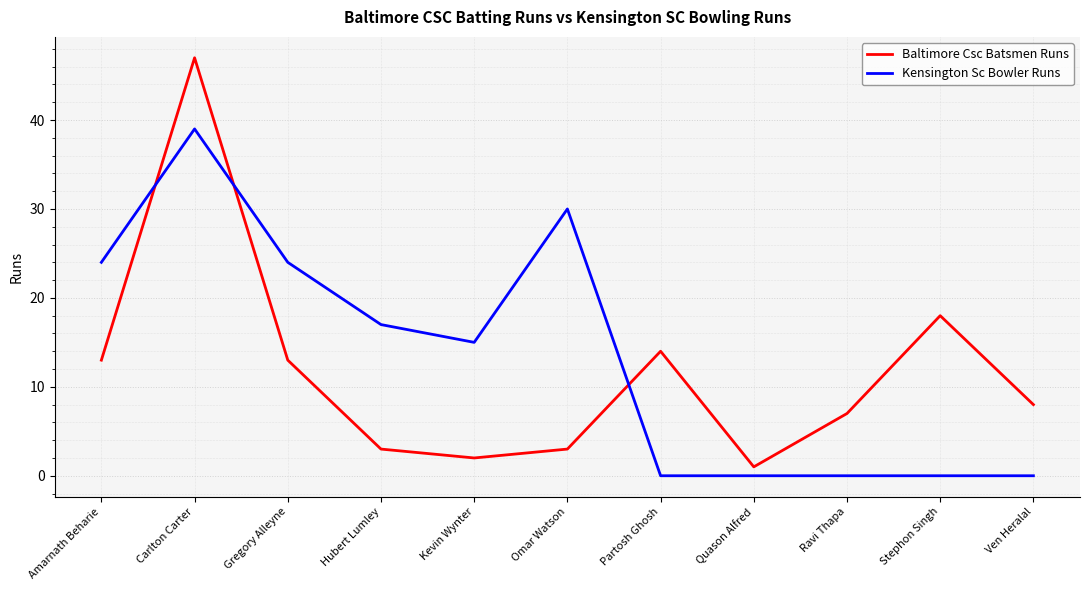

At which category is the sum across all series the highest?

Carlton Carter